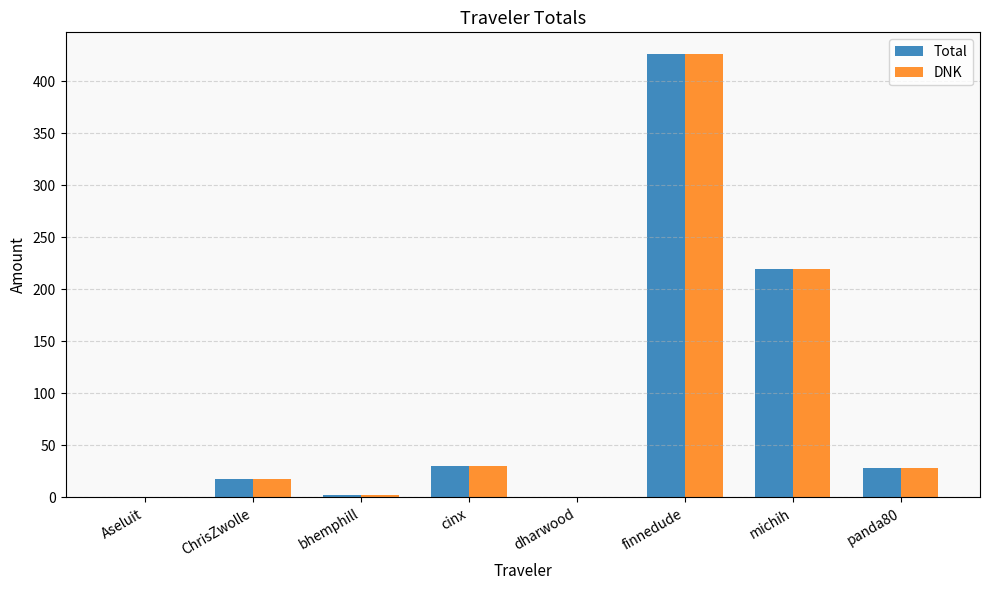

At which category is the sum across all series the highest?

finnedude